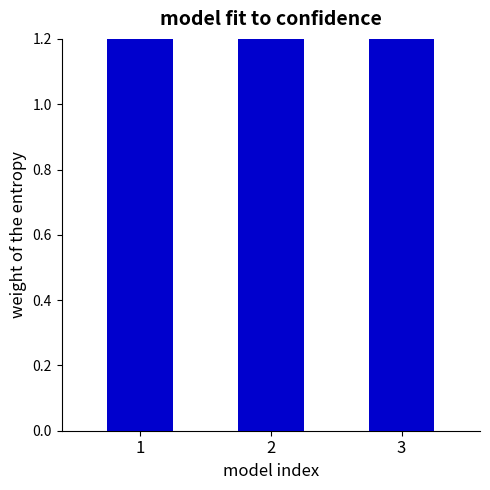

At which category does the chart reach its minimum across all series?

3